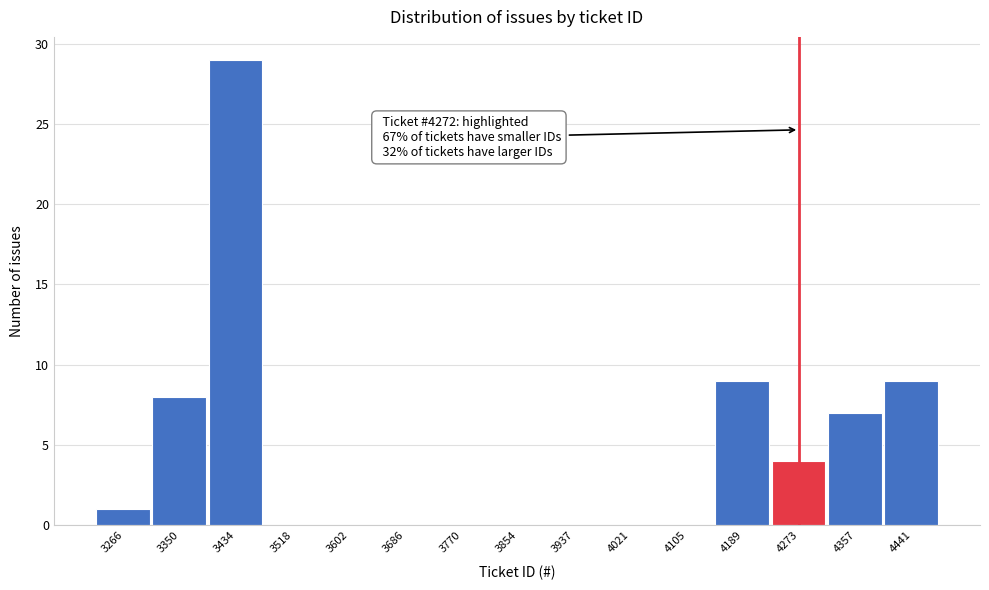

Which range on the x-axis has the tallest bar?

3390 to 3480